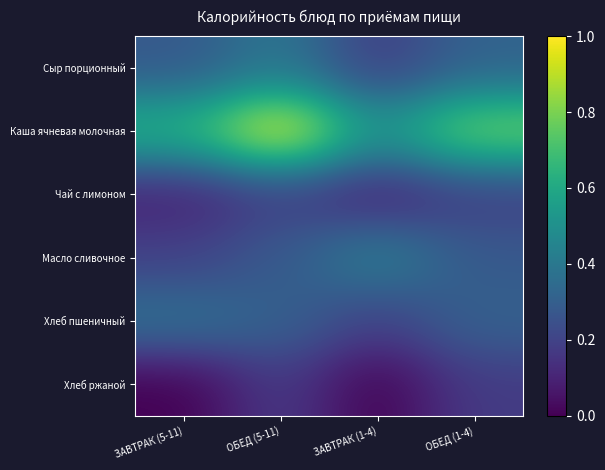

How many series are shown in this chart?

6